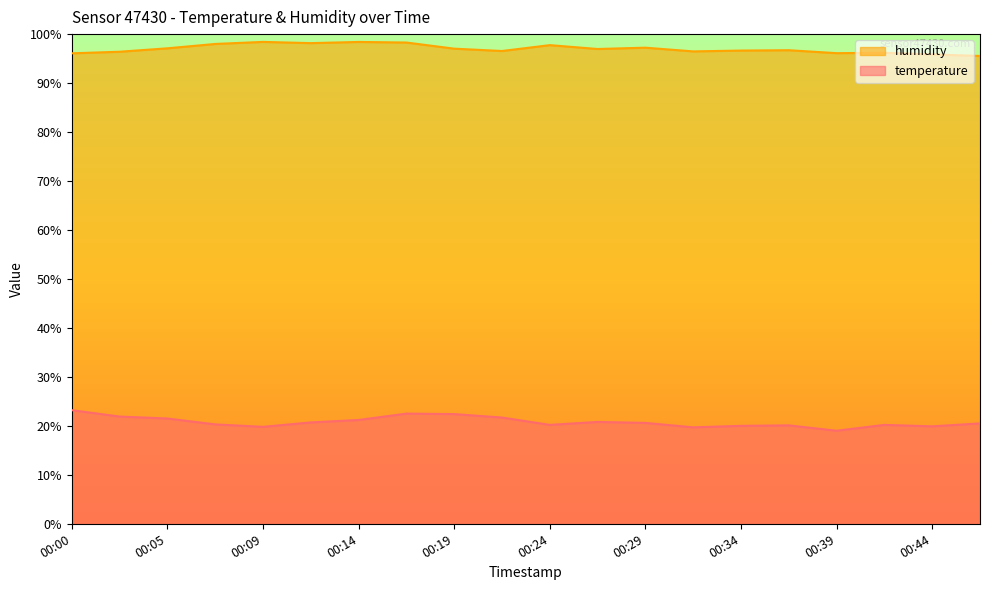

True or false: temperature and humidity intersect in this chart.

False